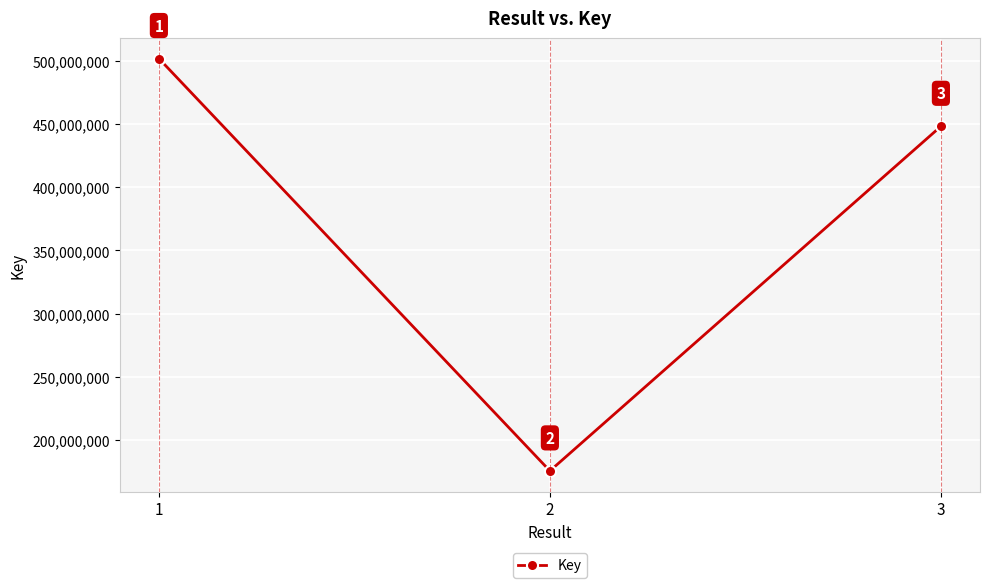

What is the difference between the maximum and second lowest values?

53700175